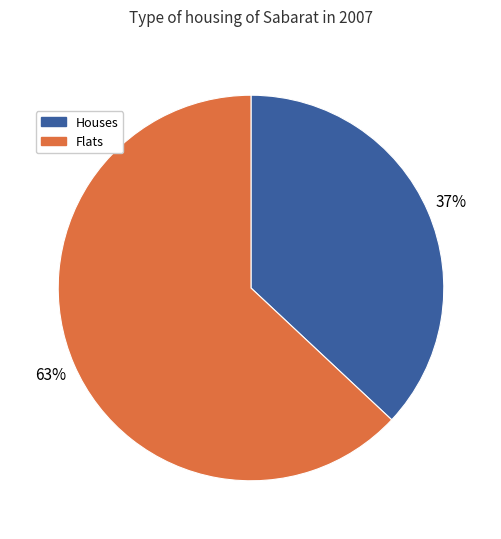

To the nearest percent, what is the difference between the largest and smallest slice percentages?

26%